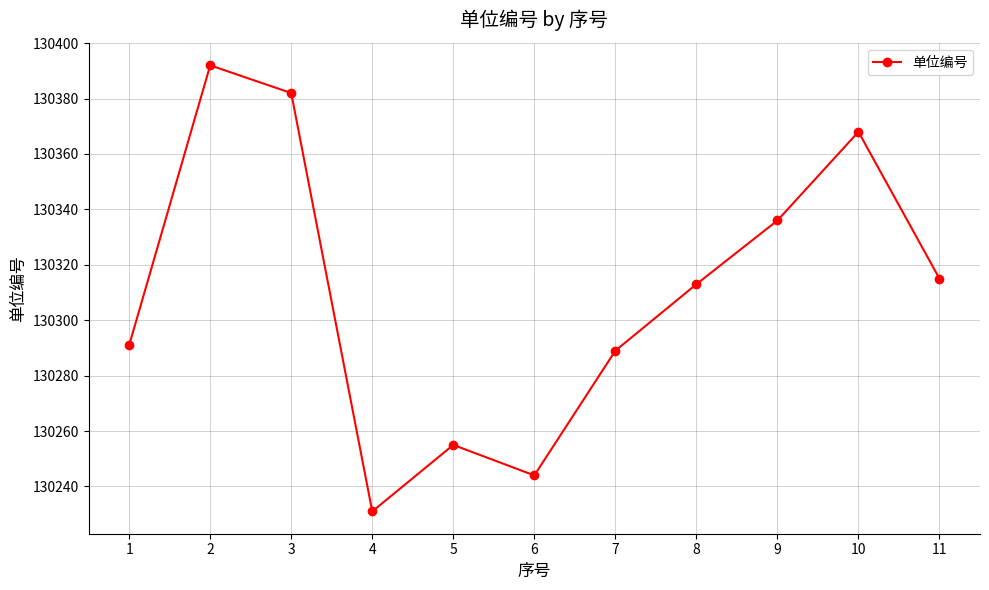

How many points are higher than both their immediate neighbors (excluding endpoints)?

3